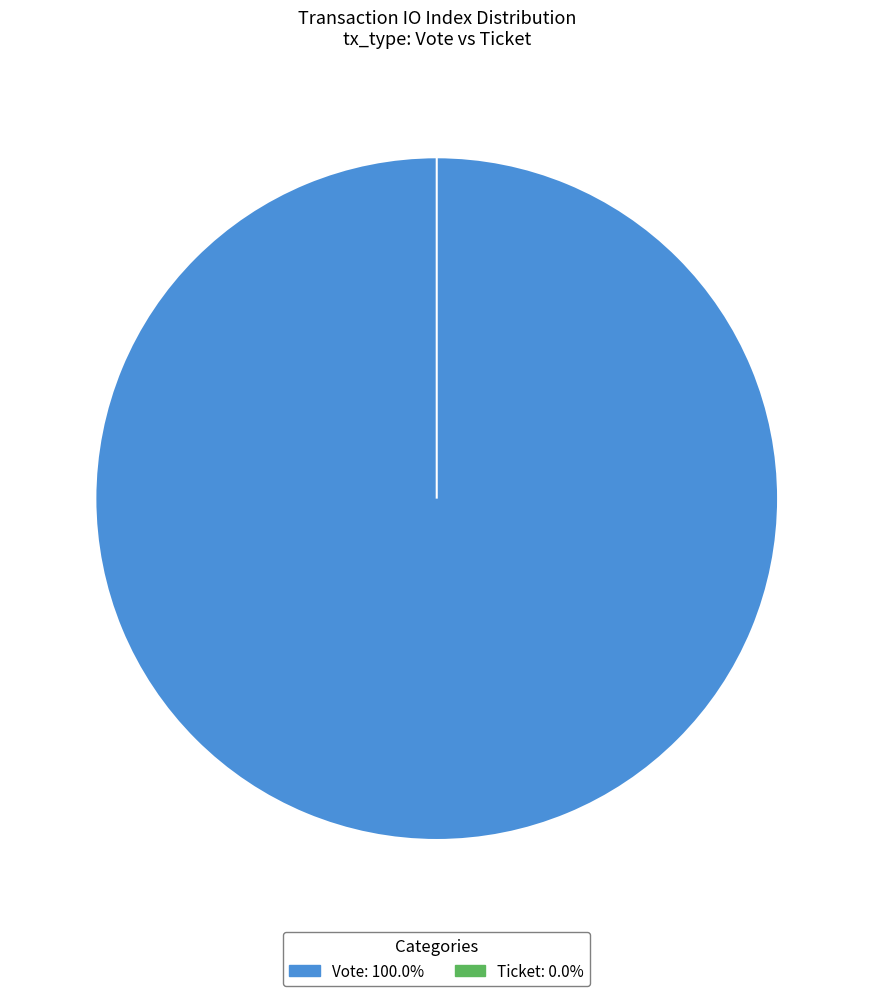

To the nearest percent, what is the difference between the largest and smallest slice percentages?

100%